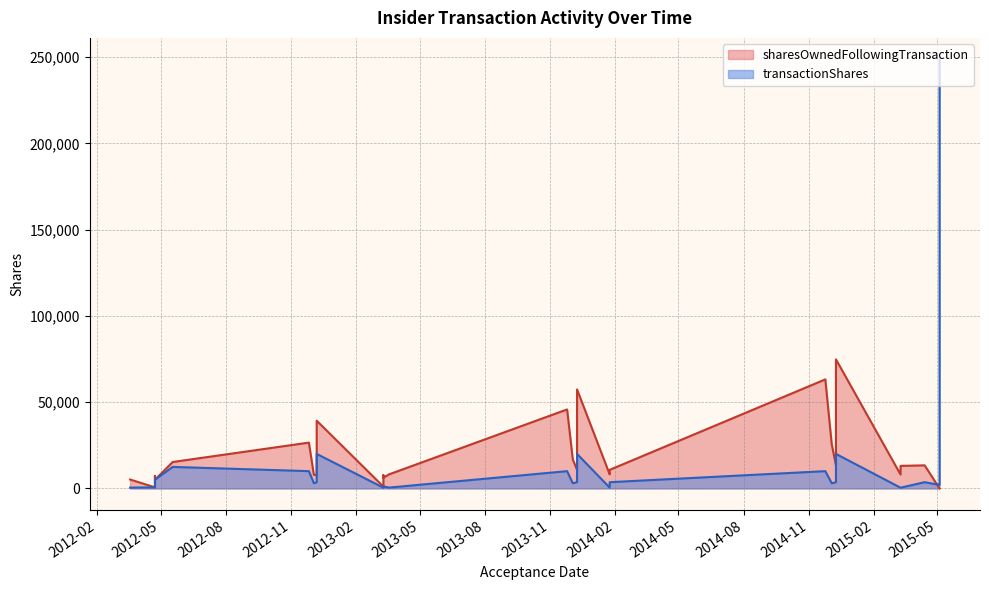

How many lines are shown in the chart?

2